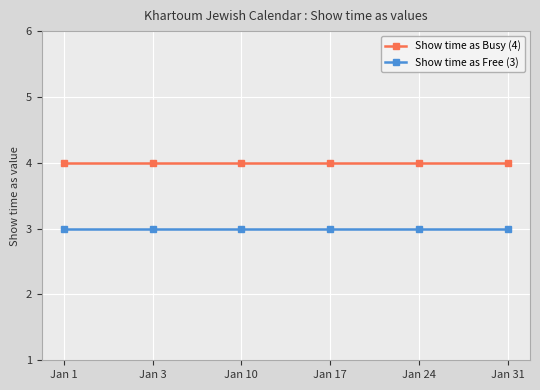

True or false: Show time as Free (3) has a value of 5 at Jan 17.

False